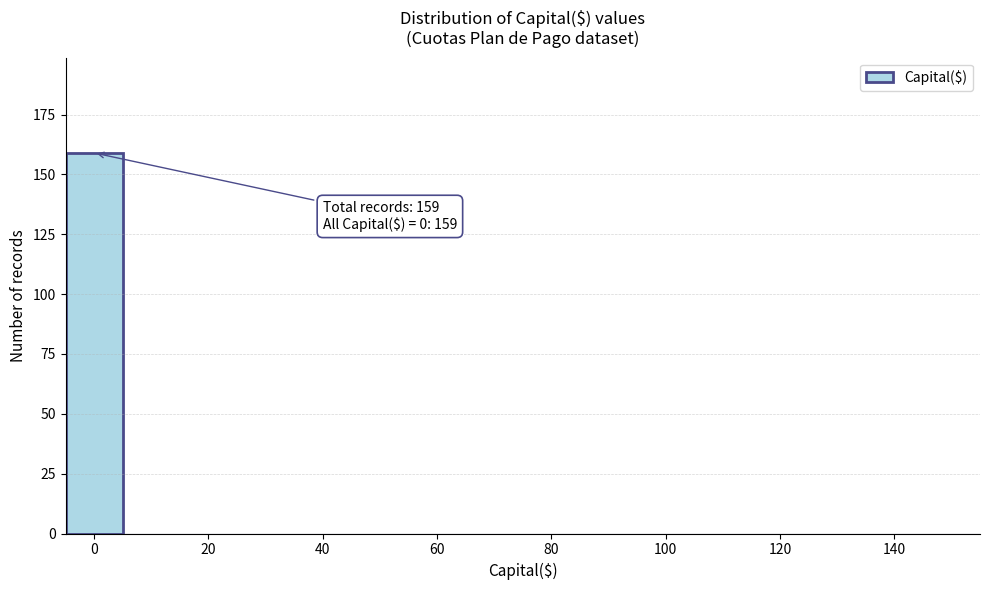

Which range on the x-axis has the tallest bar?

-5 to 5